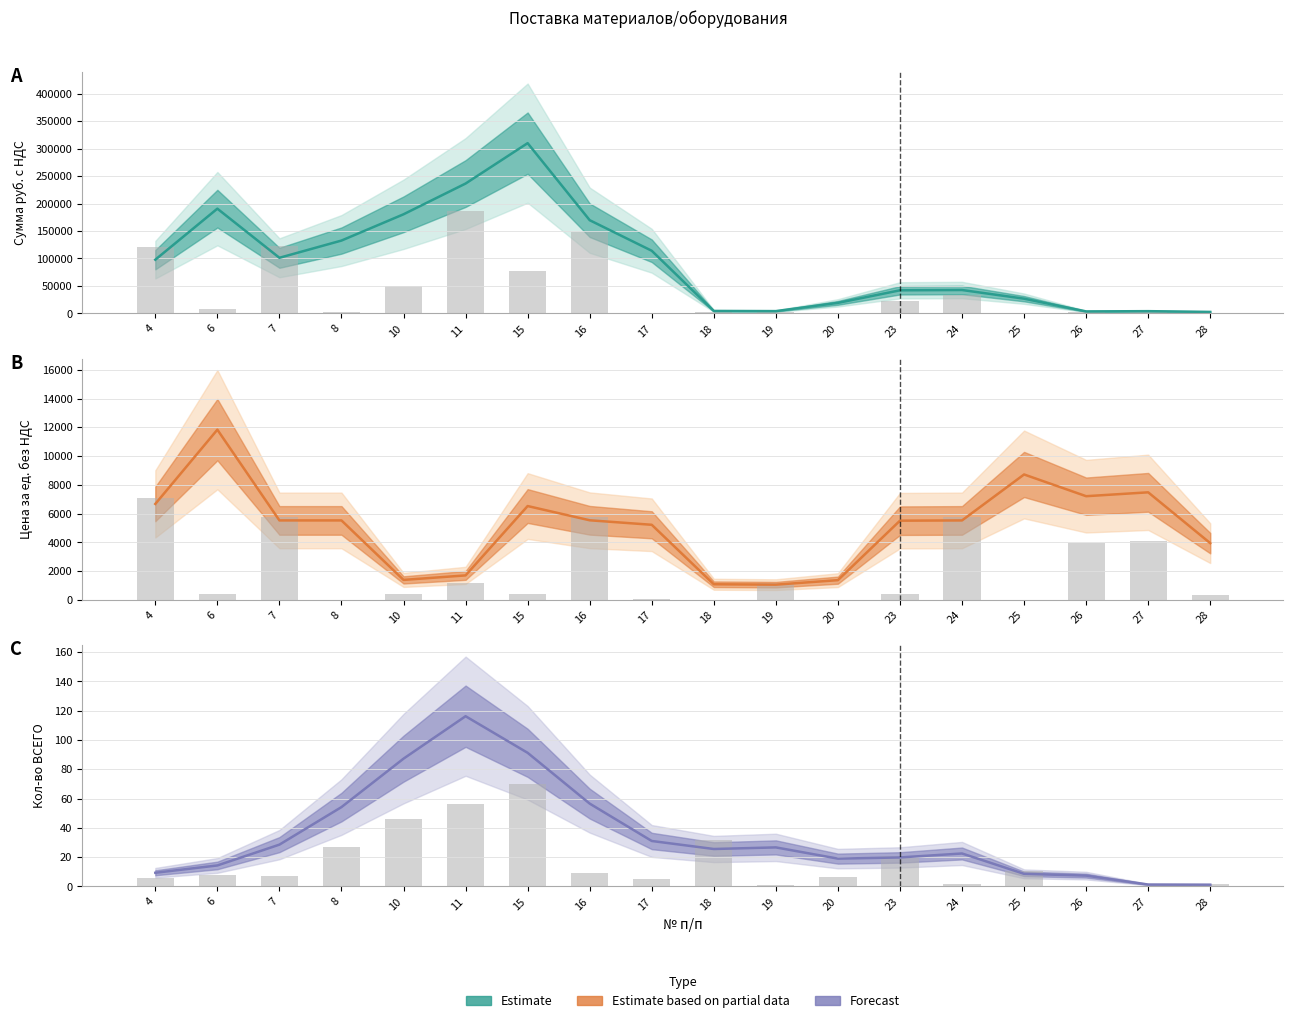

How many bars are there in total?

36